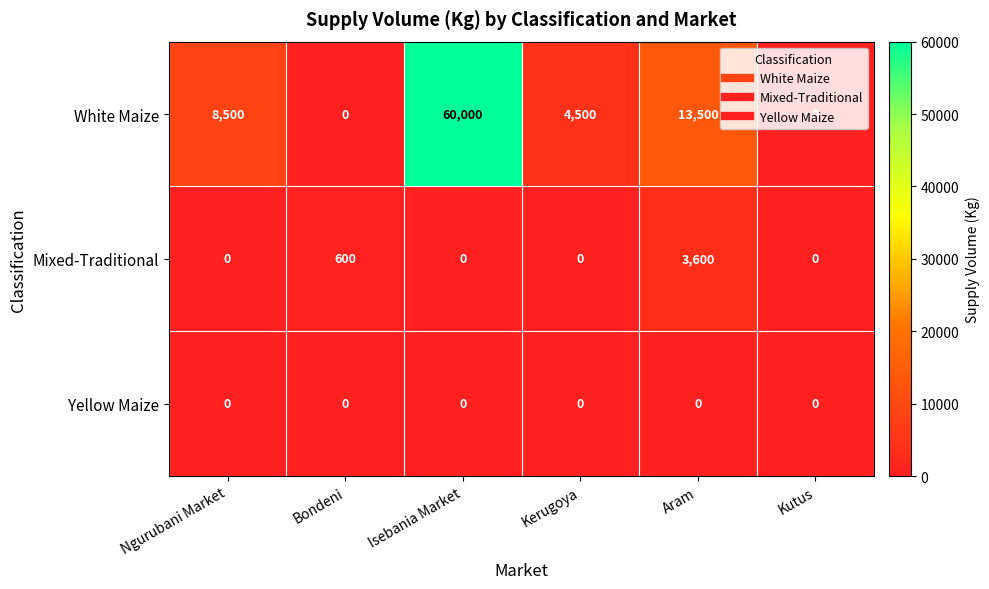

The value of White Maize at Kerugoya is 2451. True or false?

False